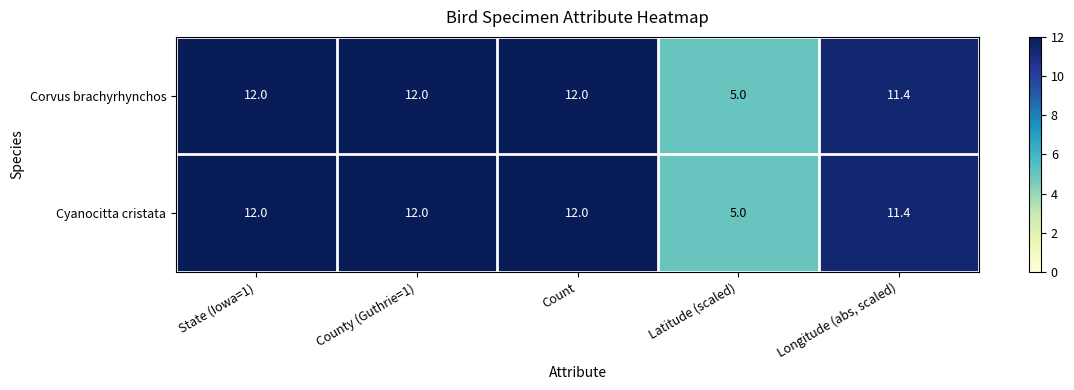

Is the value of Cyanocitta cristata at Latitude (scaled) greater than the value of Corvus brachyrhynchos at Longitude (abs, scaled)?

No